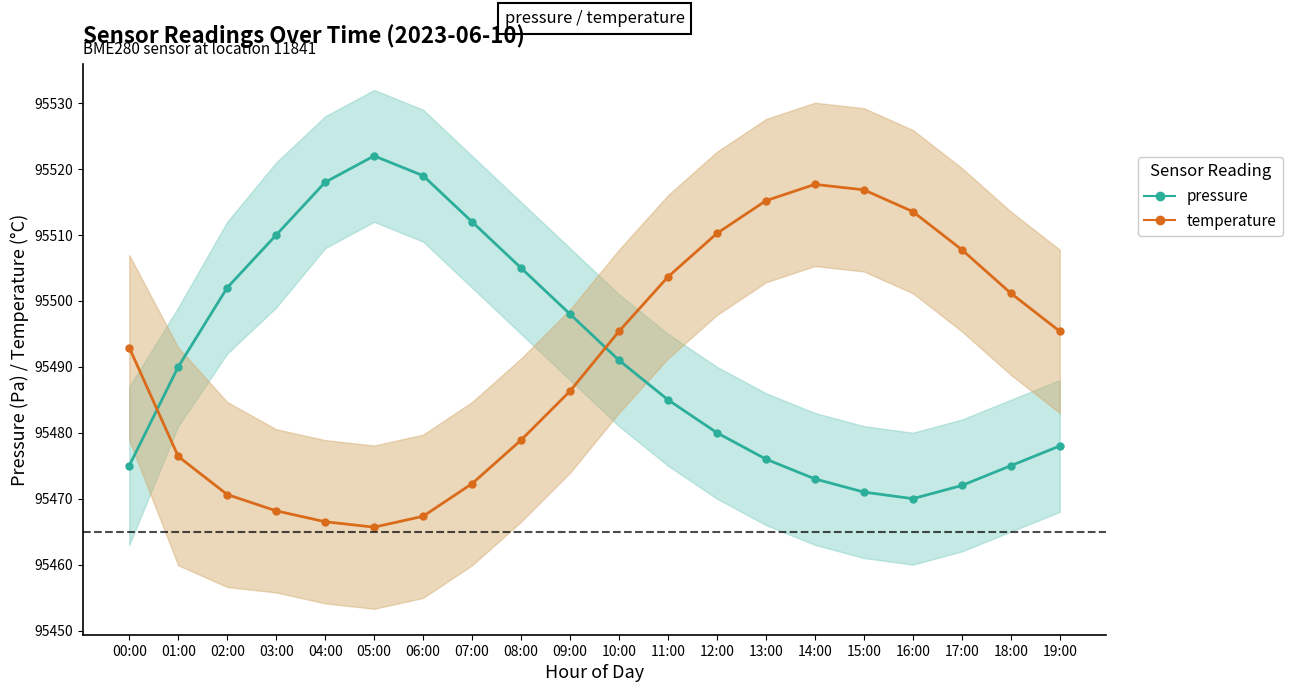

True or false: temperature has more than 1 interior local peaks.

False